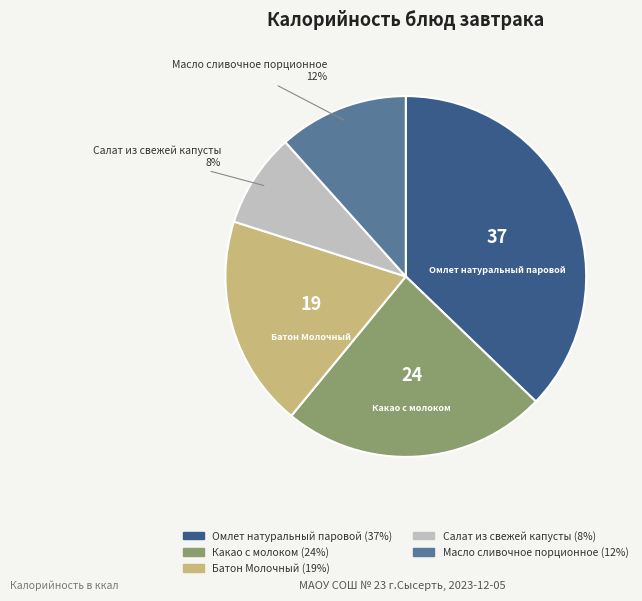

Does Масло сливочное порционное represent more than half of the total?

No